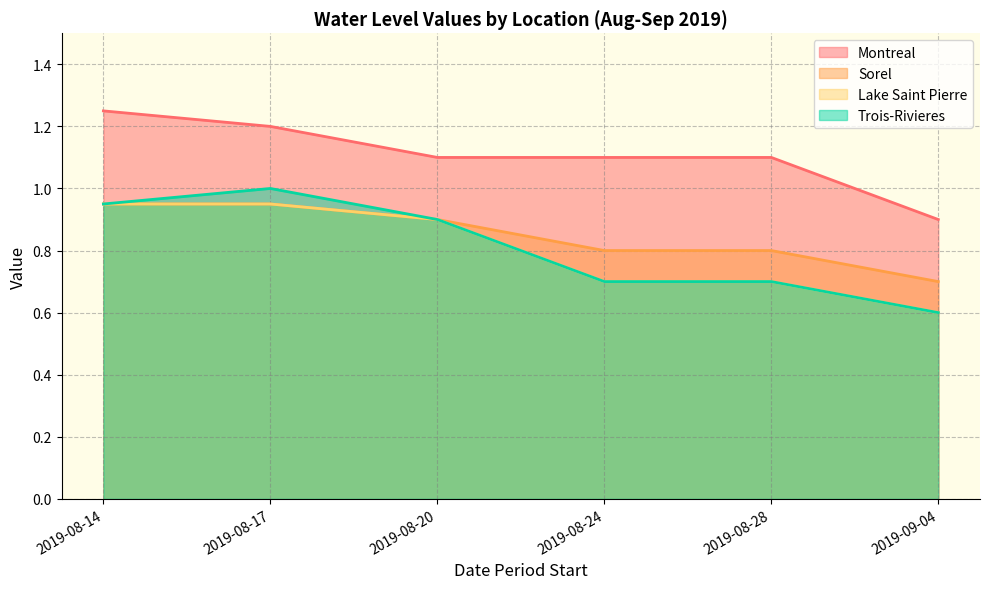

At which label does Montreal reach its peak?

2019-08-14